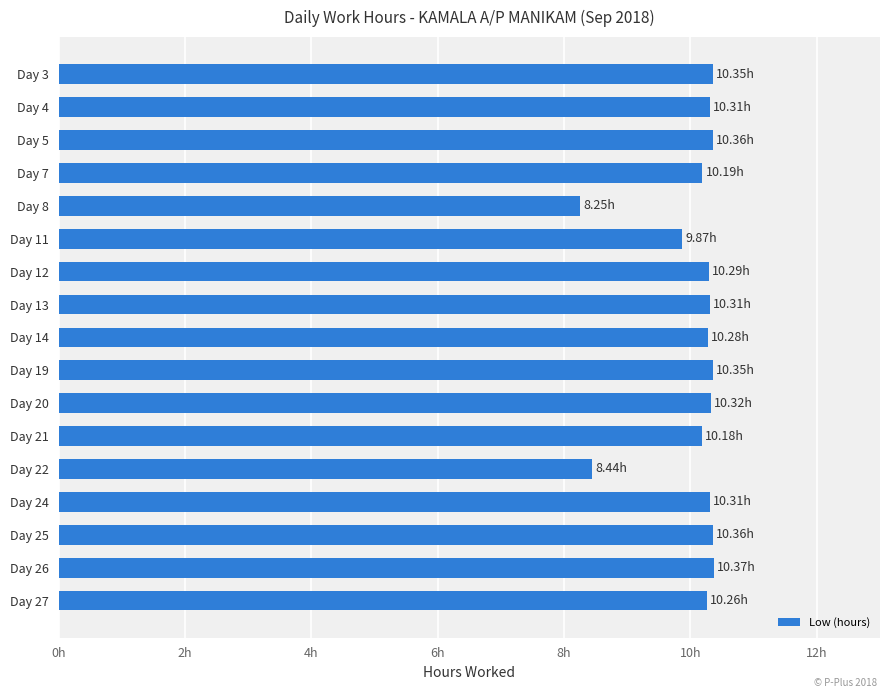

Are the bars horizontal?

Yes